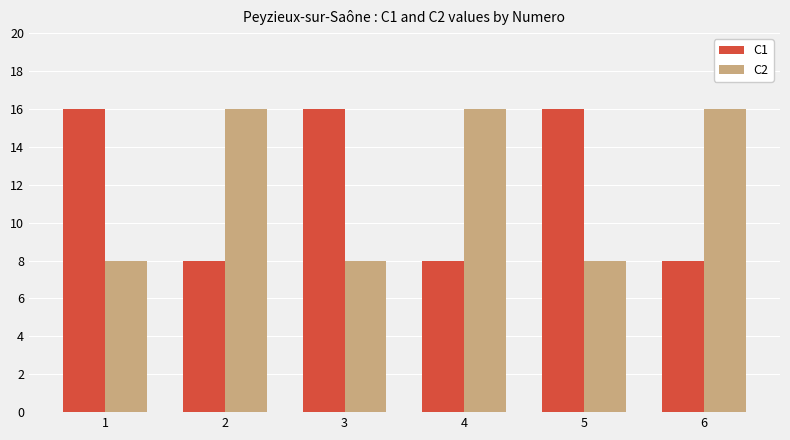

Does the chart contain stacked bars?

No